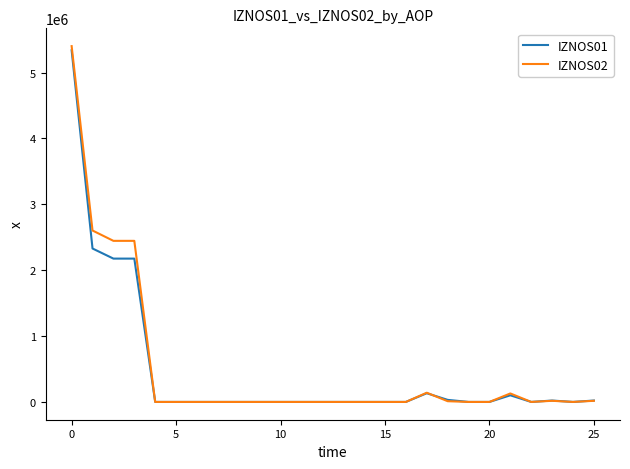

What is the difference between the maximum and minimum values in the IZNOS01 series?

5339025.9